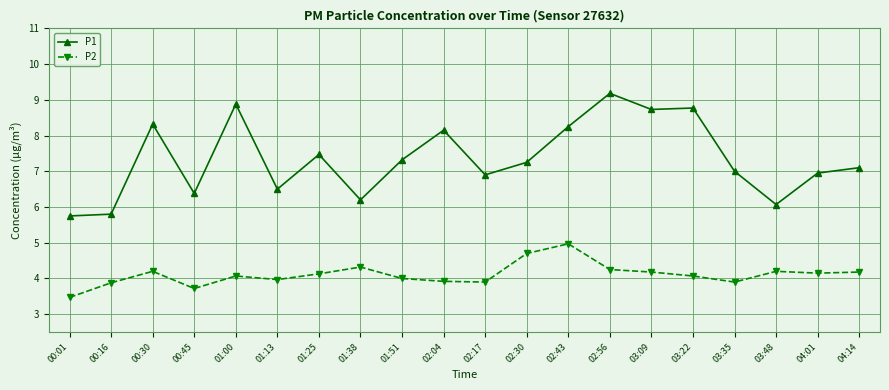

What is the sum of the P1 values at 02:43 and 01:51?

15.6